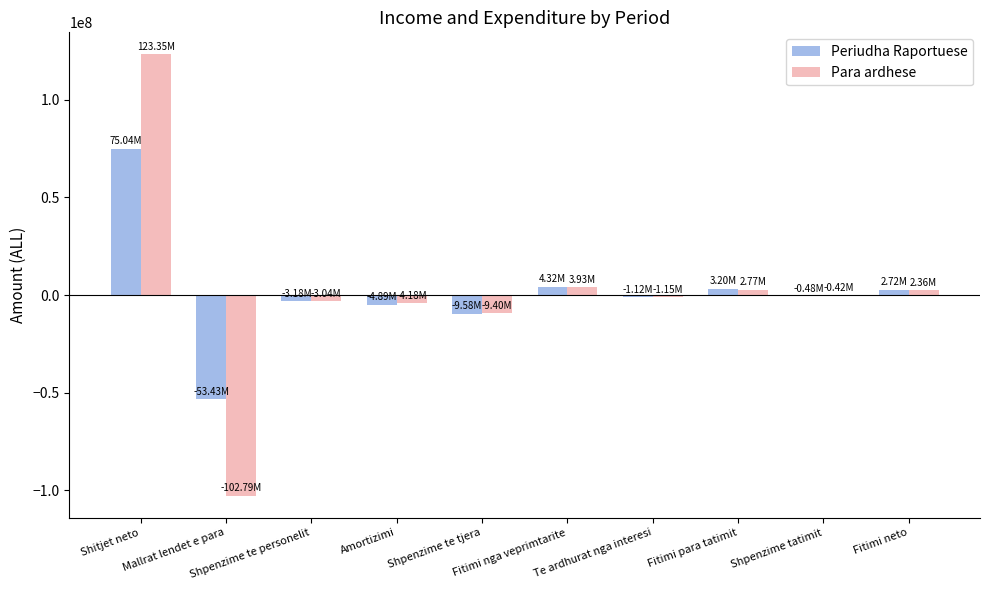

Is it true that Periudha Raportuese equals 3203043 at Fitimi para tatimit?

True